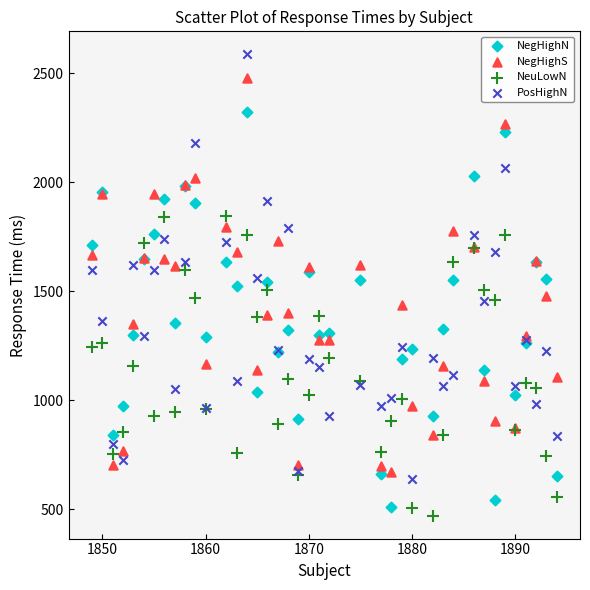

What are all the series names shown in the legend?

NegHighN, NegHighS, NeuLowN, PosHighN